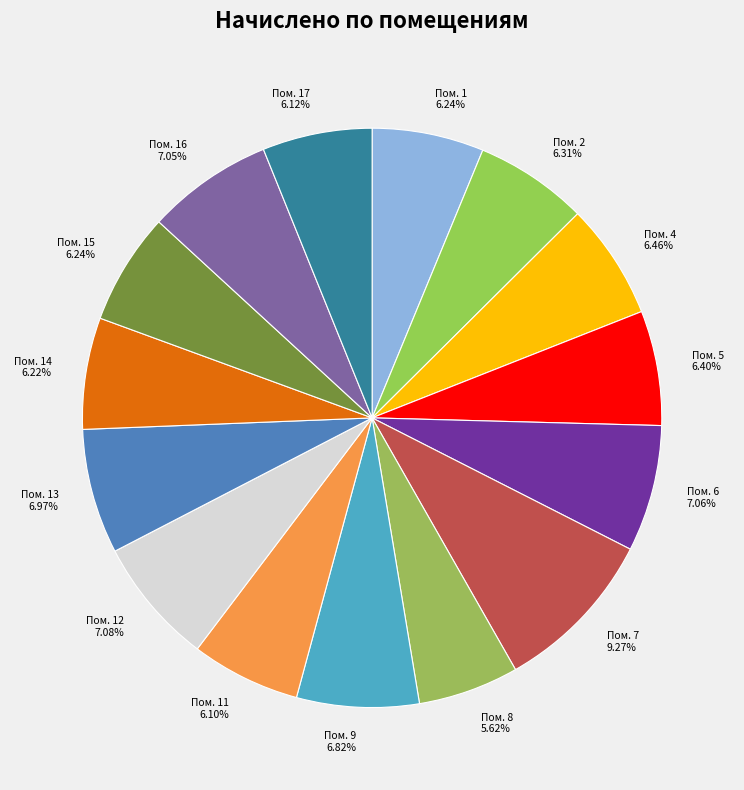

Count the number of slices in the pie.

15